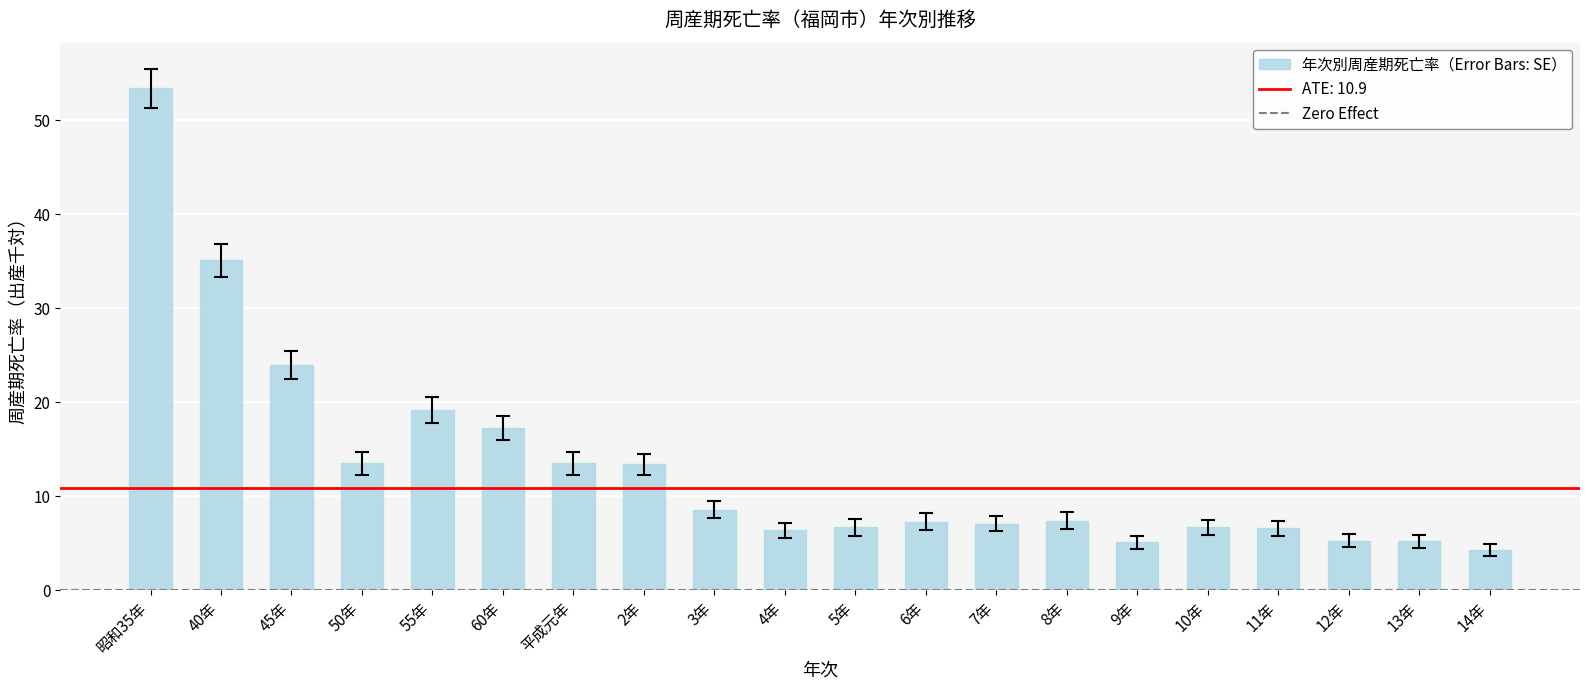

What is the ratio of the value at 7年 to the value at 13年?

1.4